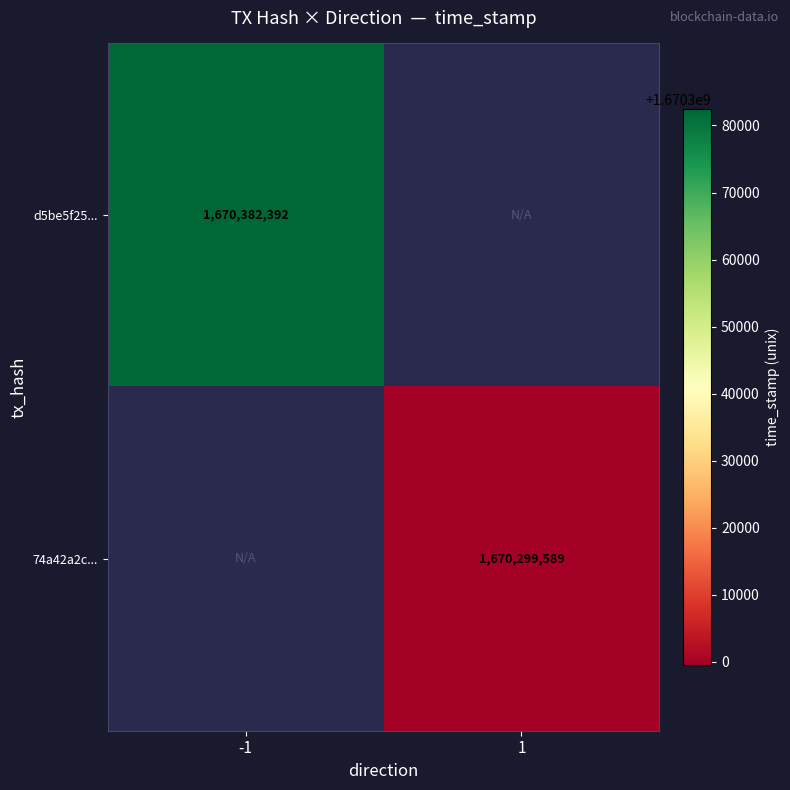

True or false: 74a42a2c... has a value of 2248924938 at 1.

False